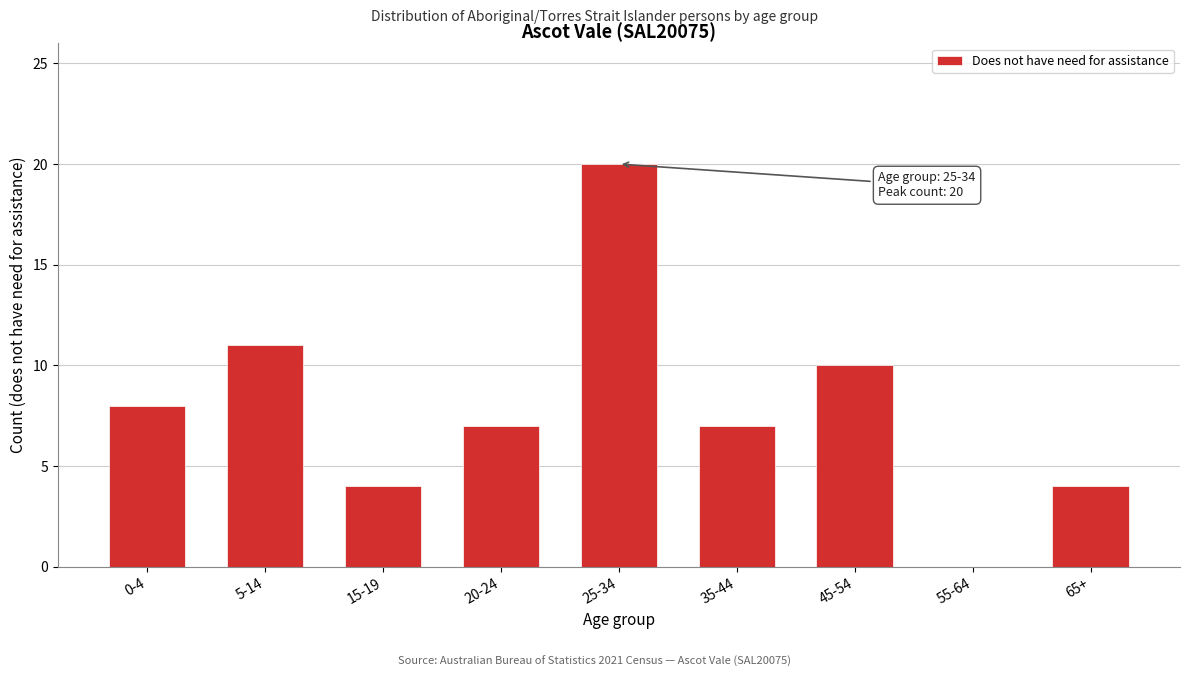

Reading left to right, what are all the values shown in this chart?

0-4=8	5-14=11	15-19=4	20-24=7	25-34=20	35-44=7	45-54=10	55-64=0	65+=4